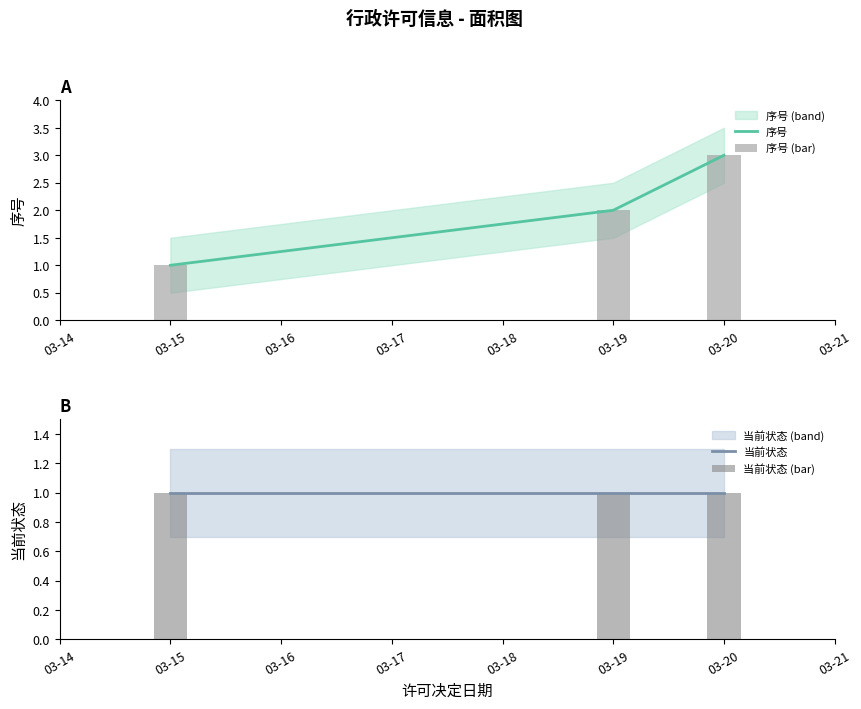

How many data points does each series have?

3